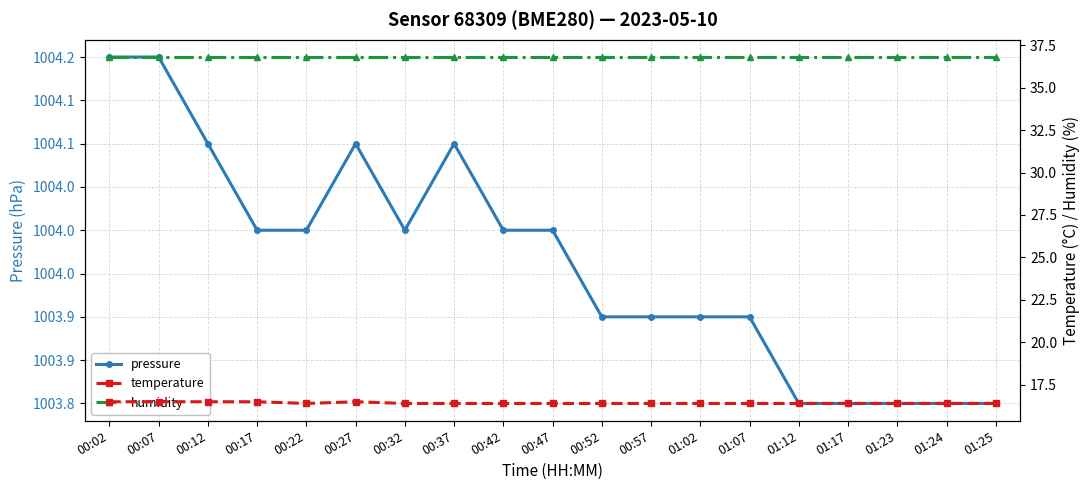

Which series has the largest total across all categories?

pressure